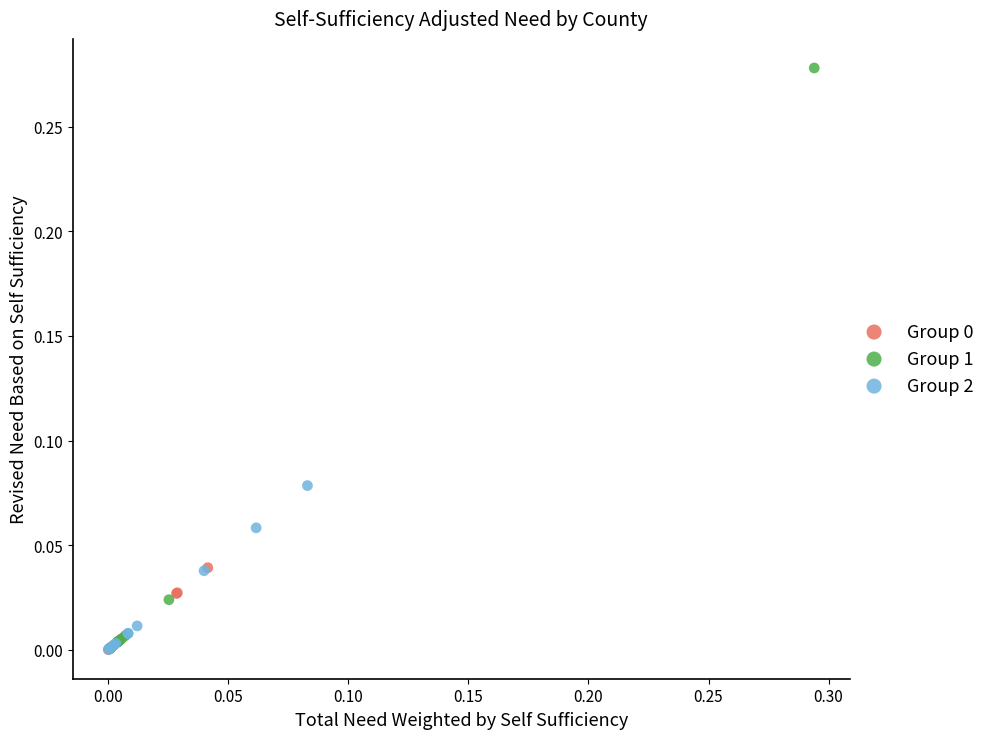

Which series has the widest spread of Y values?

Group 1